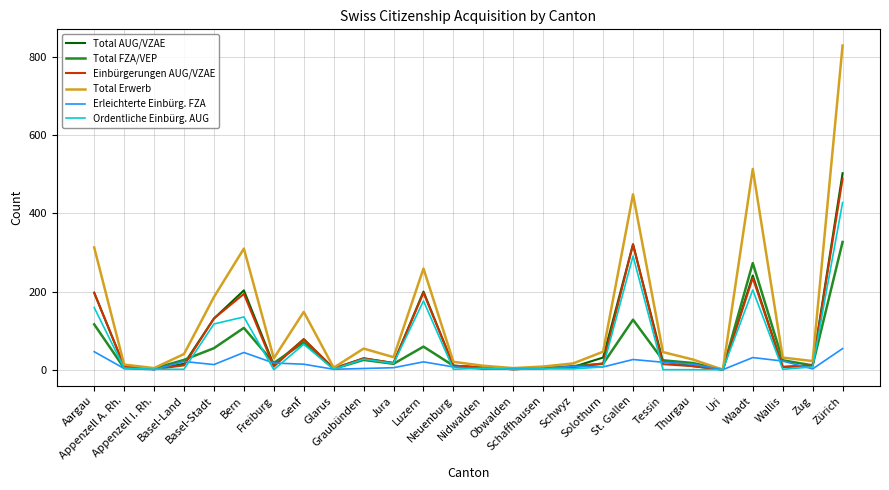

What are all the series names shown in the legend?

Total AUG/VZAE, Total FZA/VEP, Einbürgerungen AUG/VZAE, Total Erwerb, Erleichterte Einbürg. FZA, Ordentliche Einbürg. AUG